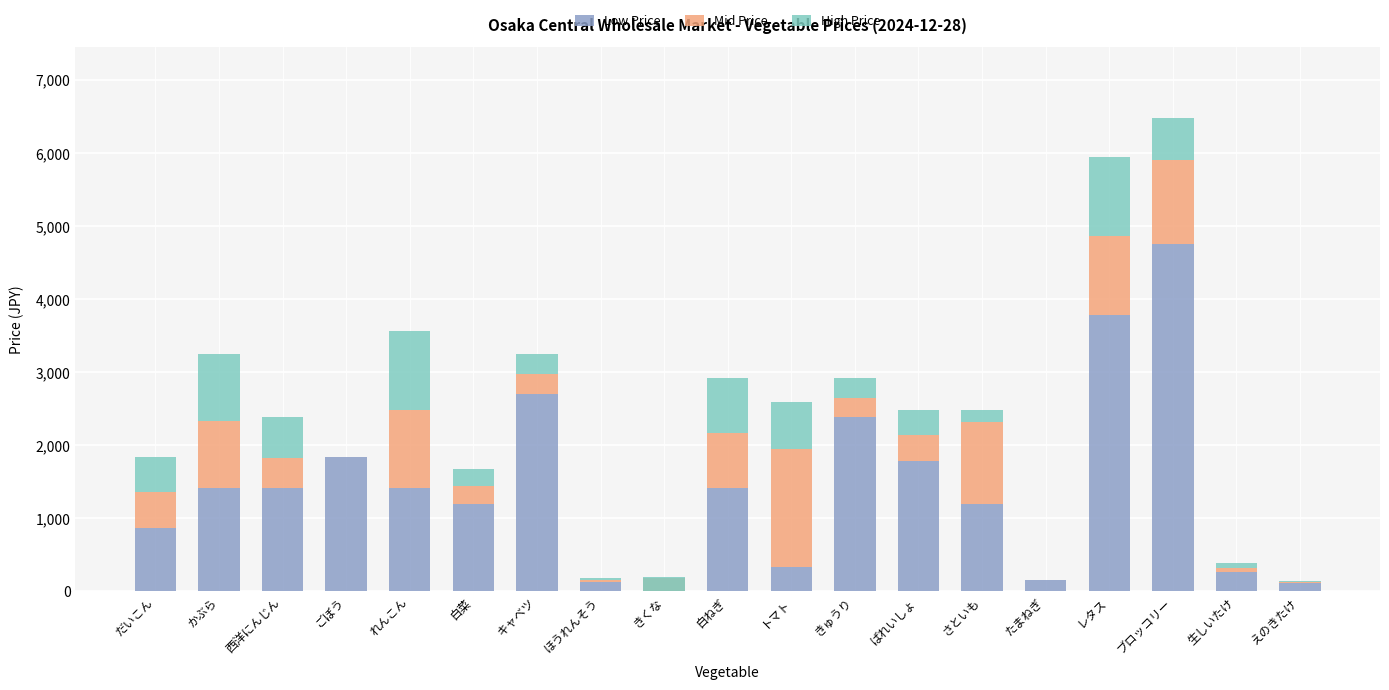

Which series changed the most between 白ねぎ and レタス?

Low Price